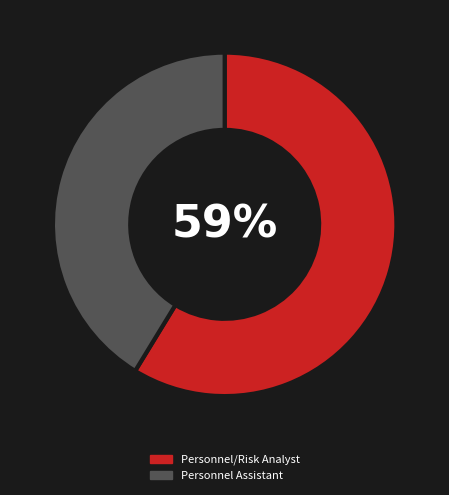

Rank the categories by value from highest to lowest.

Personnel/Risk Analyst, Personnel Assistant